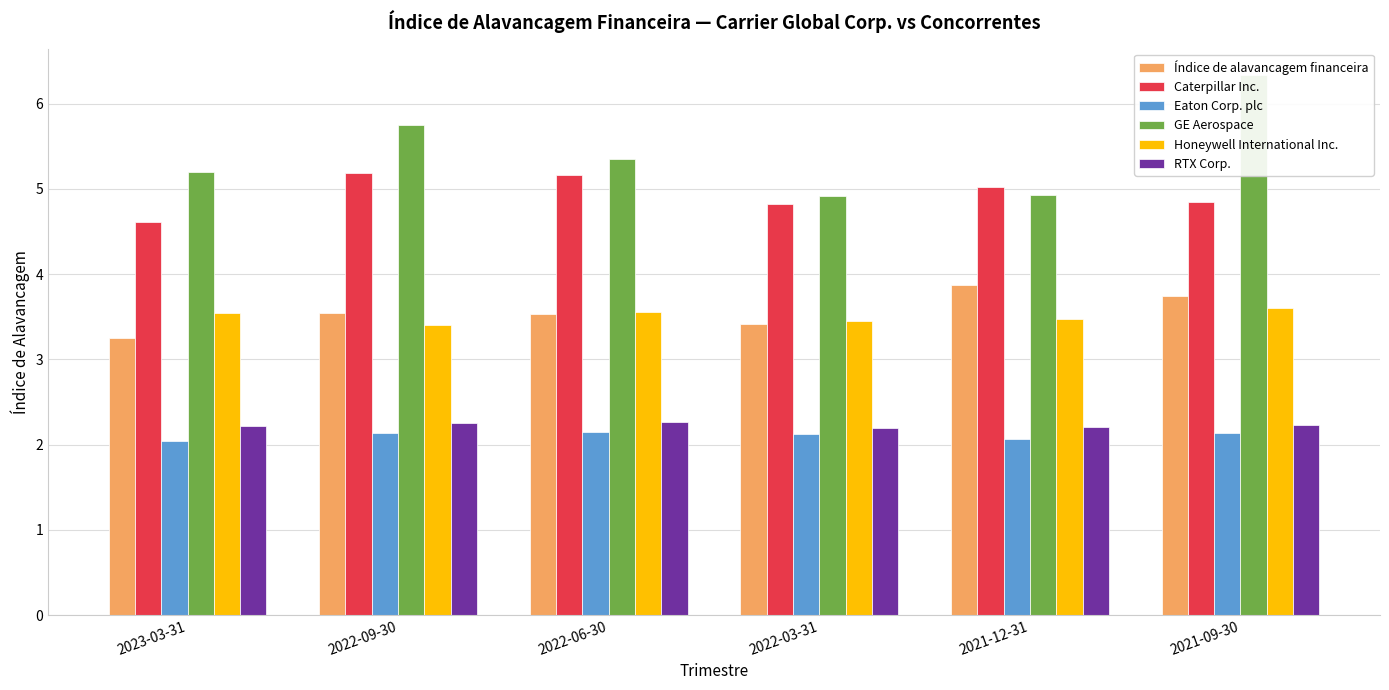

What is the sum of the Honeywell International Inc. values at 2021-09-30 and 2022-09-30?

7.0